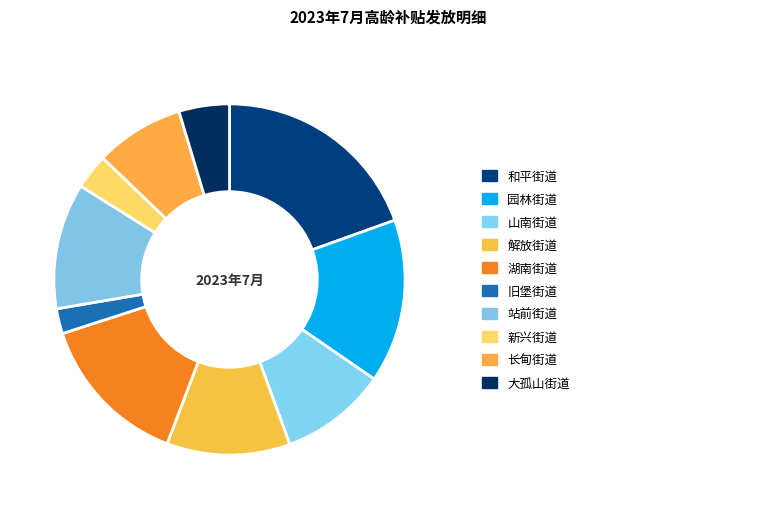

How many slices are in this pie chart?

10